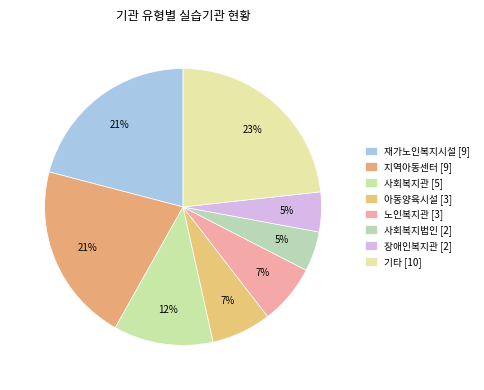

How many slices are in this pie chart?

8